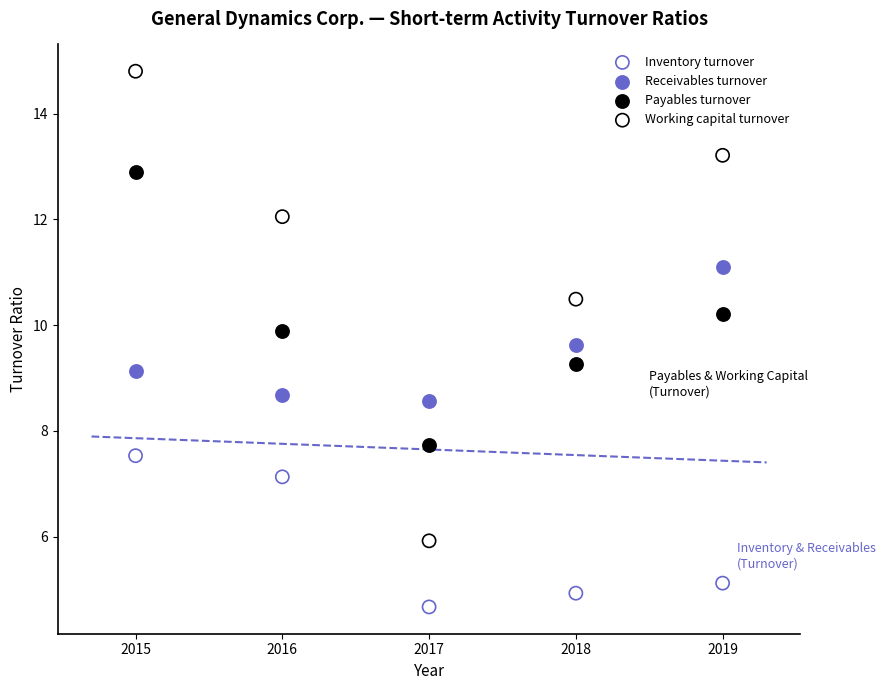

Which series has the widest spread of Y values?

Working capital turnover